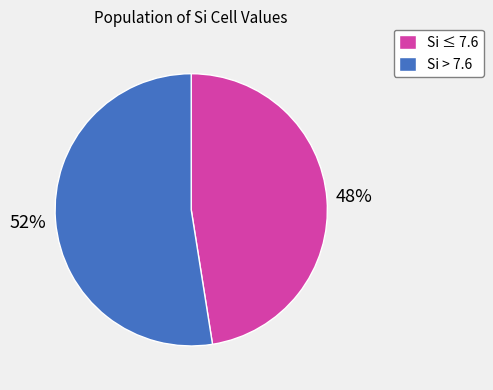

The Si > 7.6 slice represents 52% of the pie. True or false?

True